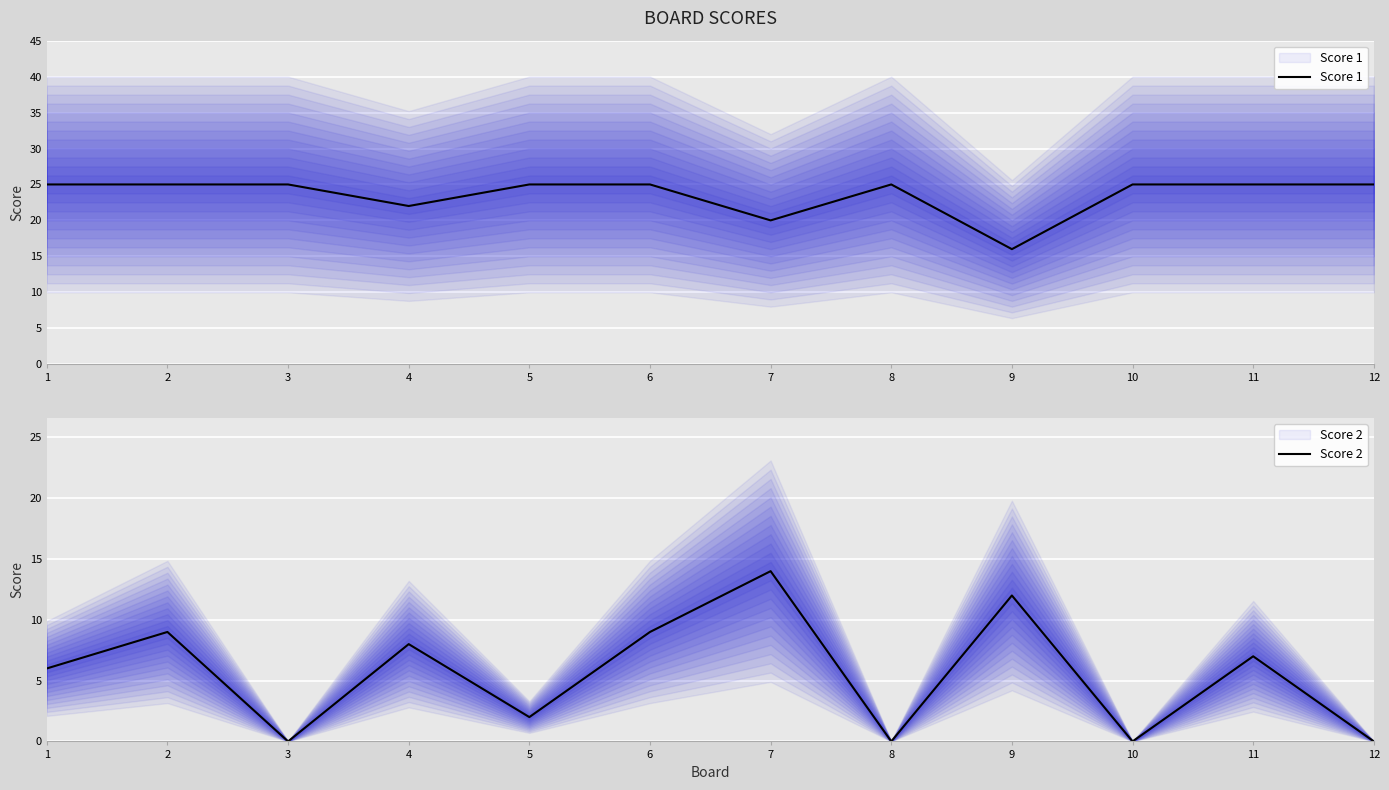

What is the difference between the maximum and minimum values in the Score 1 series?

9